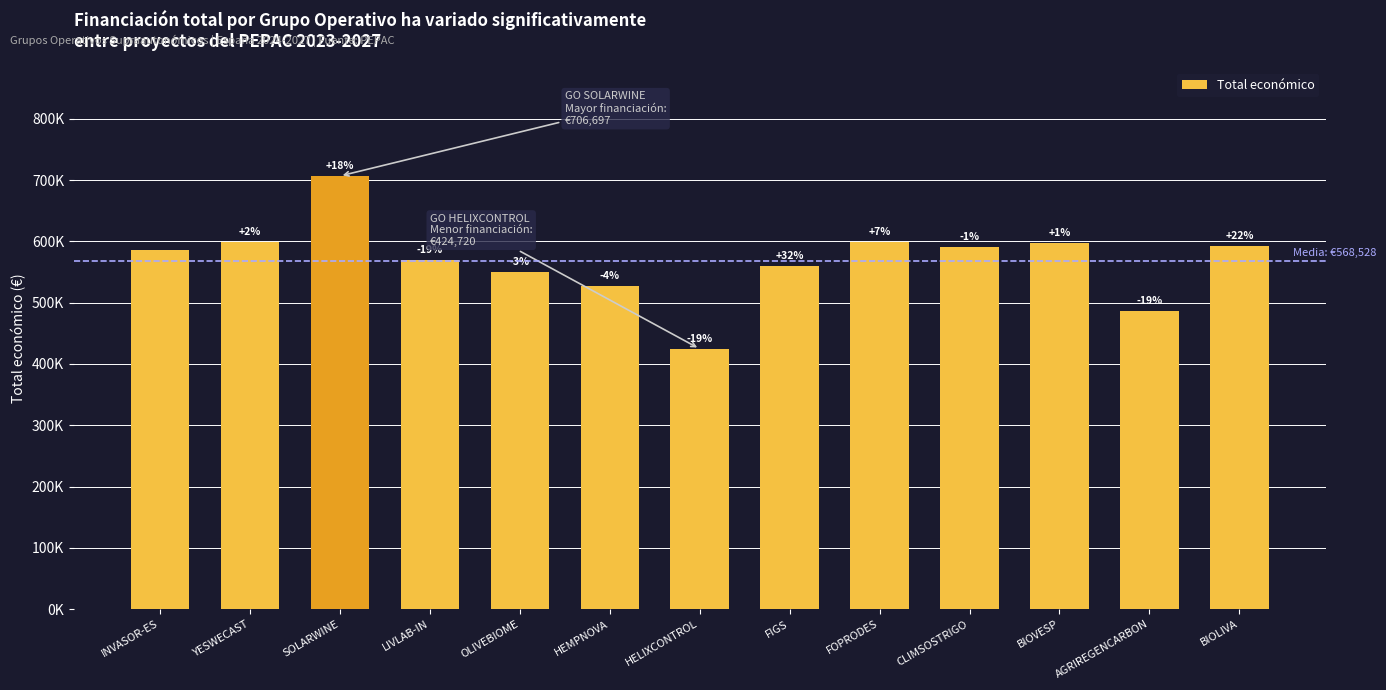

Approximately how many times larger is the value at FIGS compared to OLIVEBIOME?

1.0